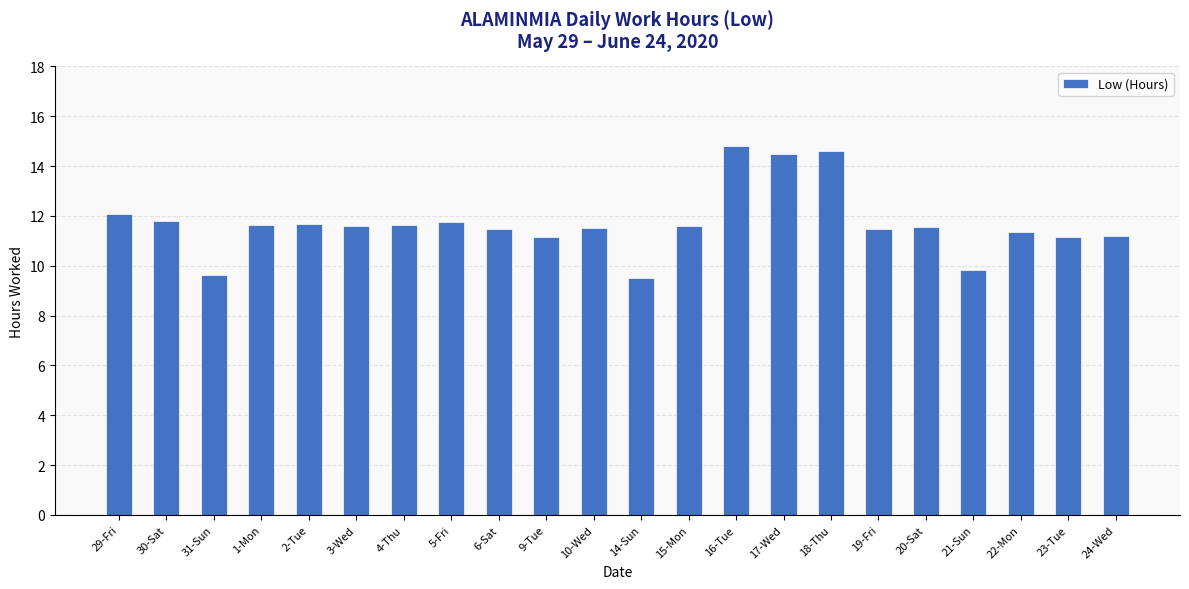

True or false: the data shows 11.5 at 19-Fri.

True